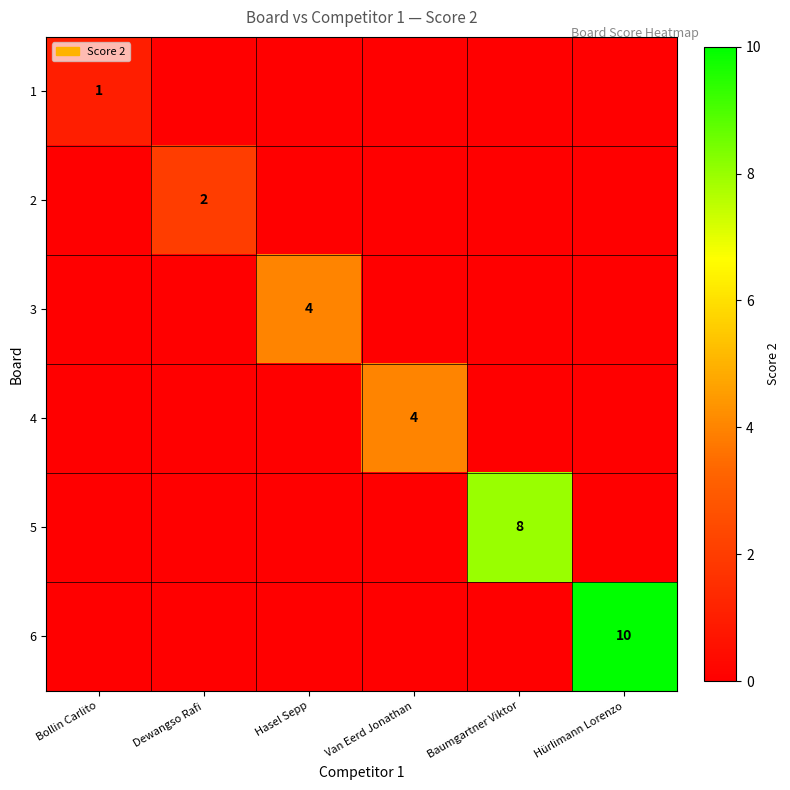

The 2 series shows 1 at Dewangso Rafi. True or false?

False